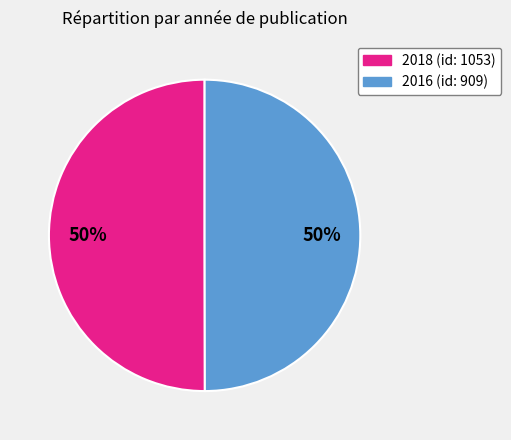

To the nearest percent, what is the average slice percentage?

50%